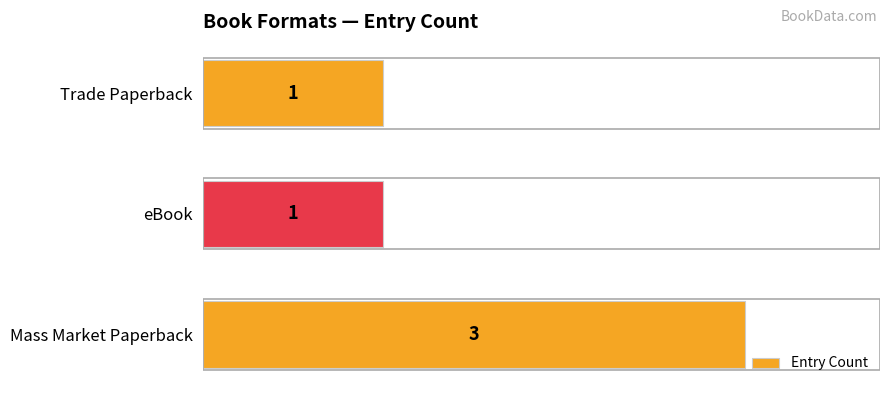

What is the minimum value shown in the chart?

1